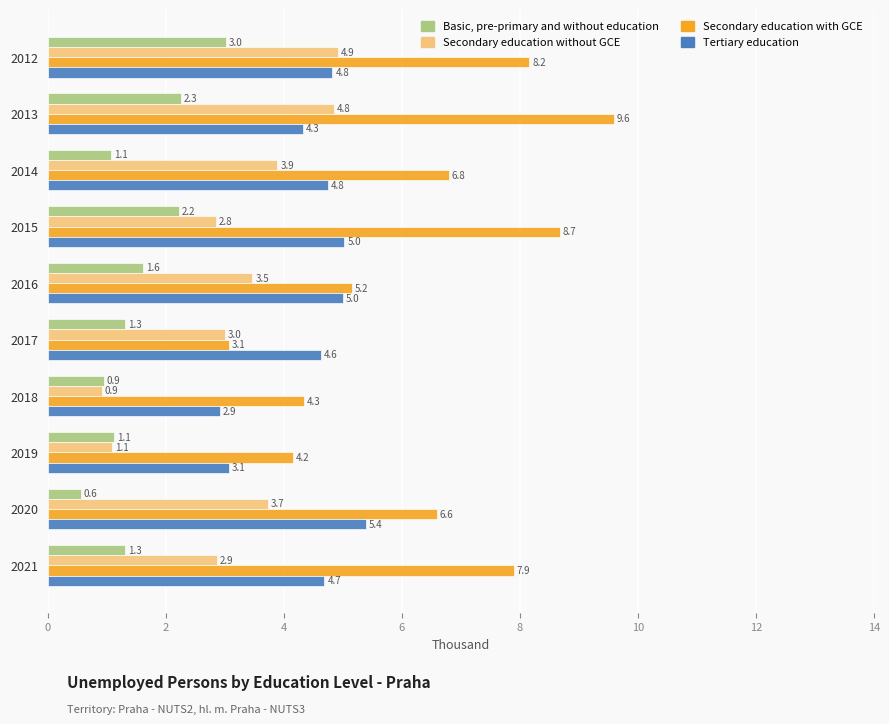

List the series in order of their peak value, highest first.

Secondary education with GCE, Tertiary education, Secondary education without GCE, Basic, pre-primary and without education